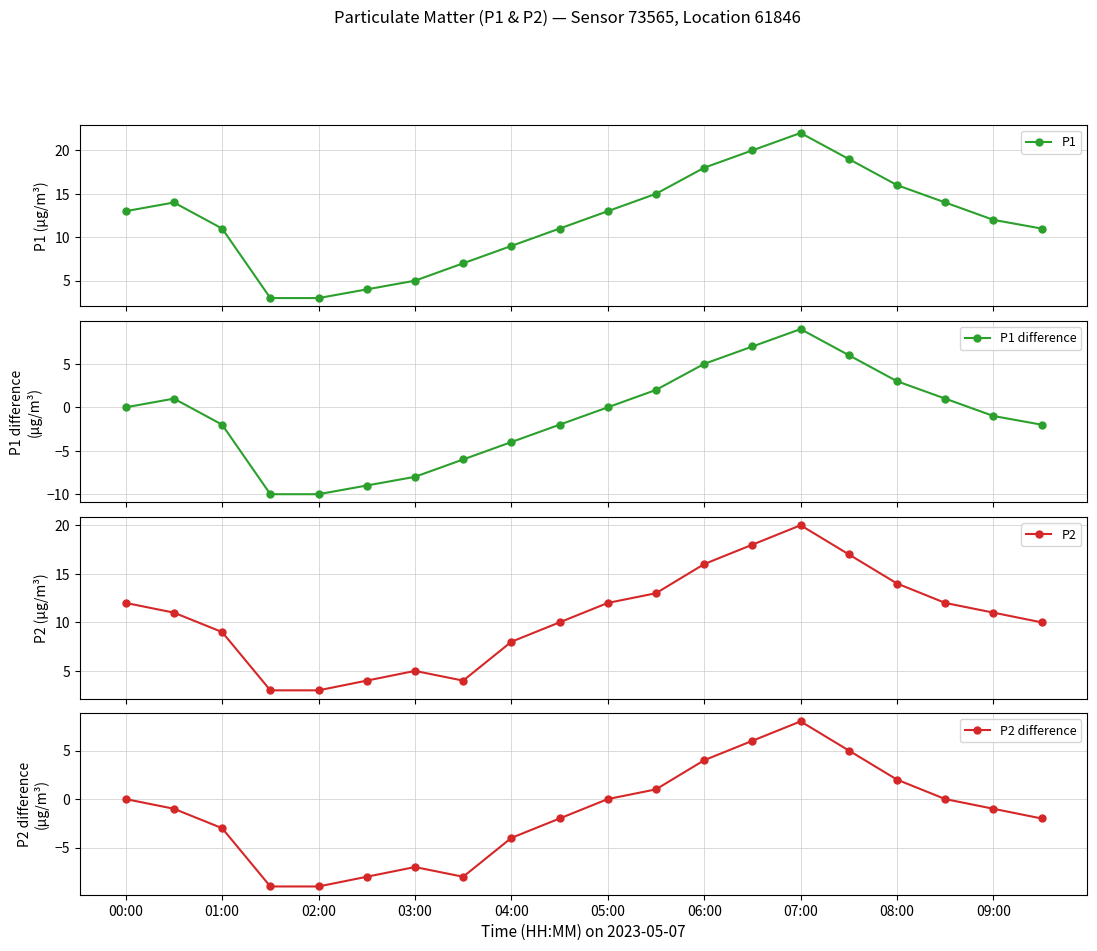

What is the lowest value of the P1 series?

3